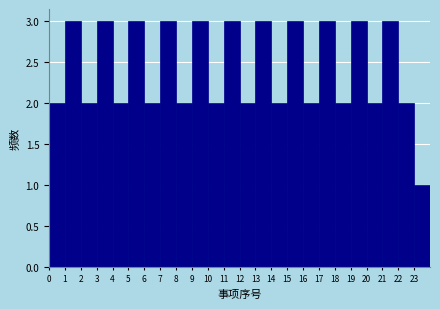

Reading left to right, transcribe this chart: for each bar, give the range it covers on the x-axis and its height. The values are not printed on the chart, so give them approximately, as read against the axis.

0 to 1: 2
1 to 2: 3
2 to 3: 2
3 to 4: 3
4 to 5: 2
5 to 6: 3
6 to 7: 2
7 to 8: 3
8 to 9: 2
9 to 10: 3
10 to 11: 2
11 to 12: 3
12 to 13: 2
13 to 14: 3
14 to 15: 2
15 to 16: 3
16 to 17: 2
17 to 18: 3
18 to 19: 2
19 to 20: 3
20 to 21: 2
21 to 22: 3
22 to 23: 2
23 to 24: 1